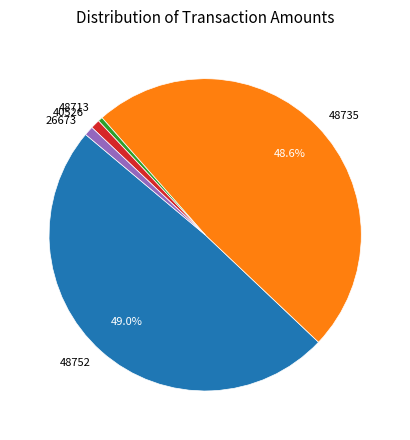

True or false: 26673 accounts for 11% of the total.

False